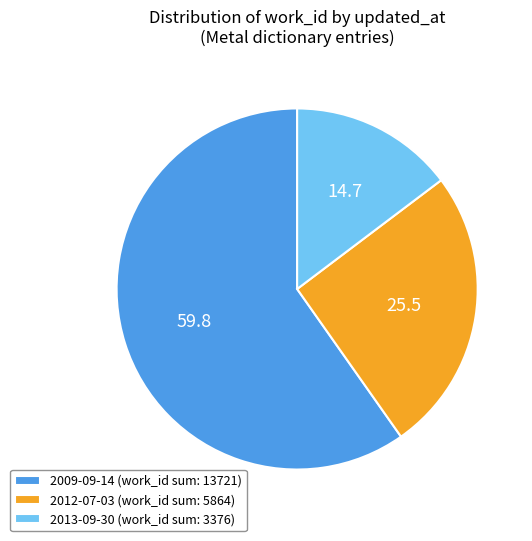

Do 2009-09-14 (work_id sum: 13721) and 2012-07-03 (work_id sum: 5864) together represent more than half of the pie?

Yes